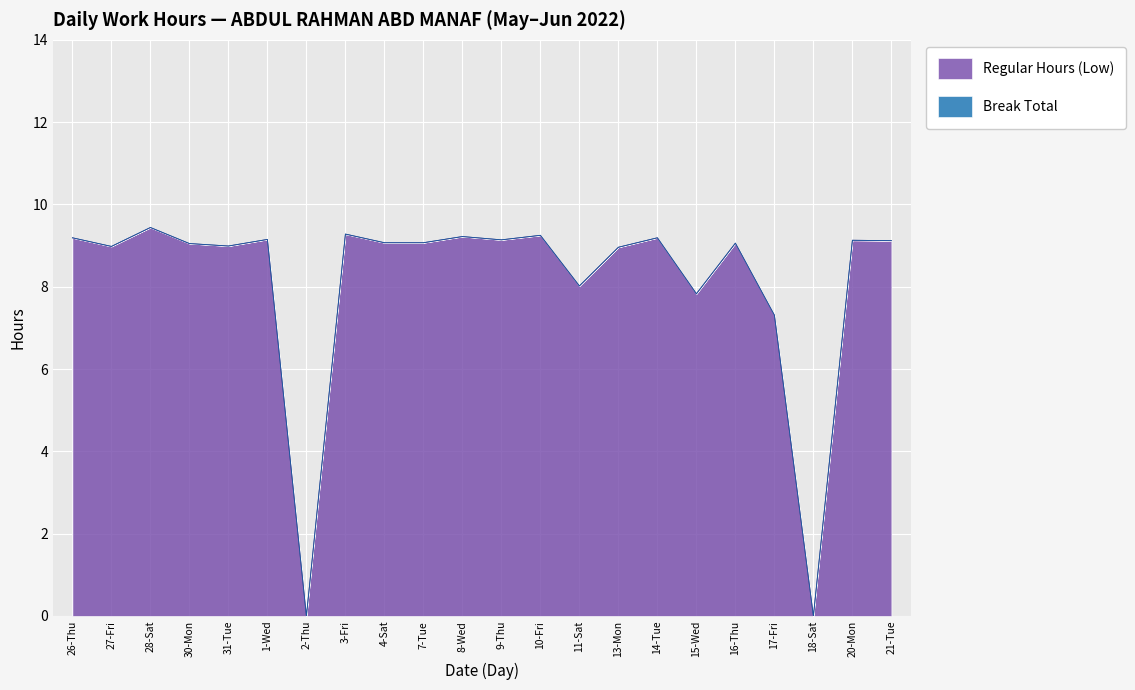

How many data points does each series have?

22